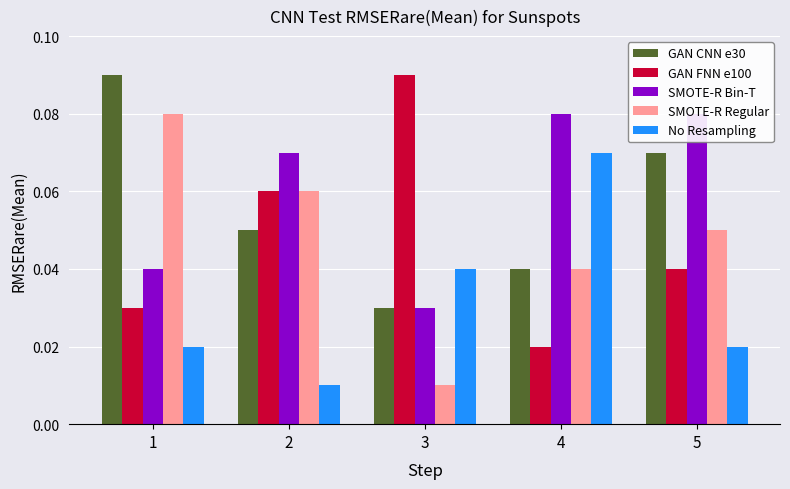

Which series has the largest total across all categories?

SMOTE-R Bin-T